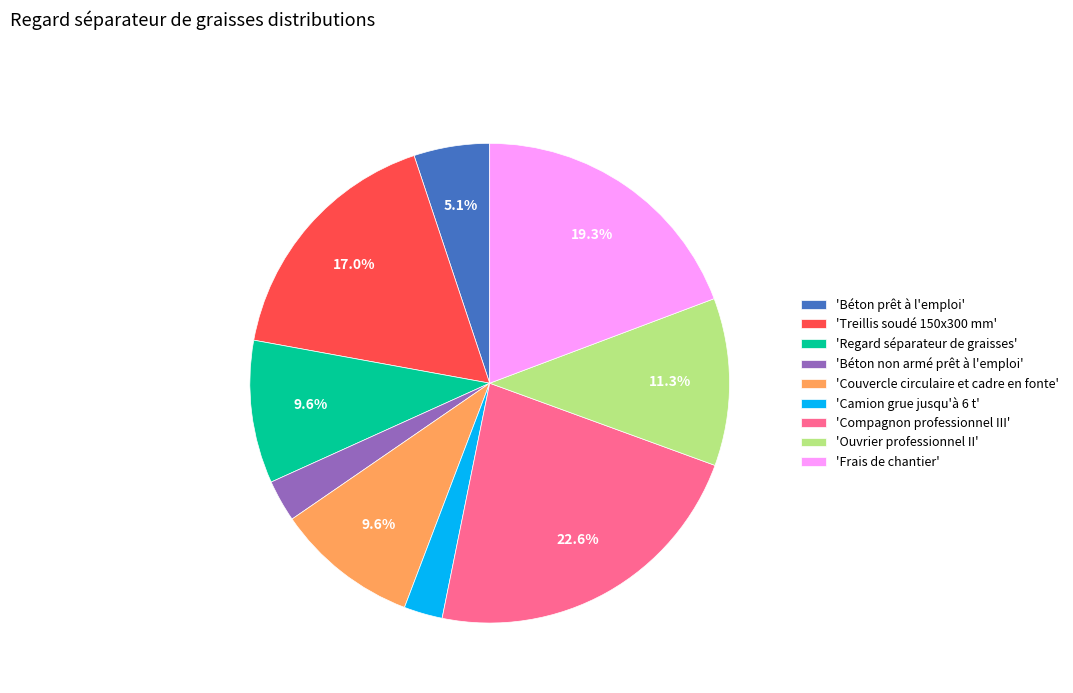

Which has a higher value, 'Regard séparateur de graisses' or 'Treillis soudé 150x300 mm'?

'Treillis soudé 150x300 mm'